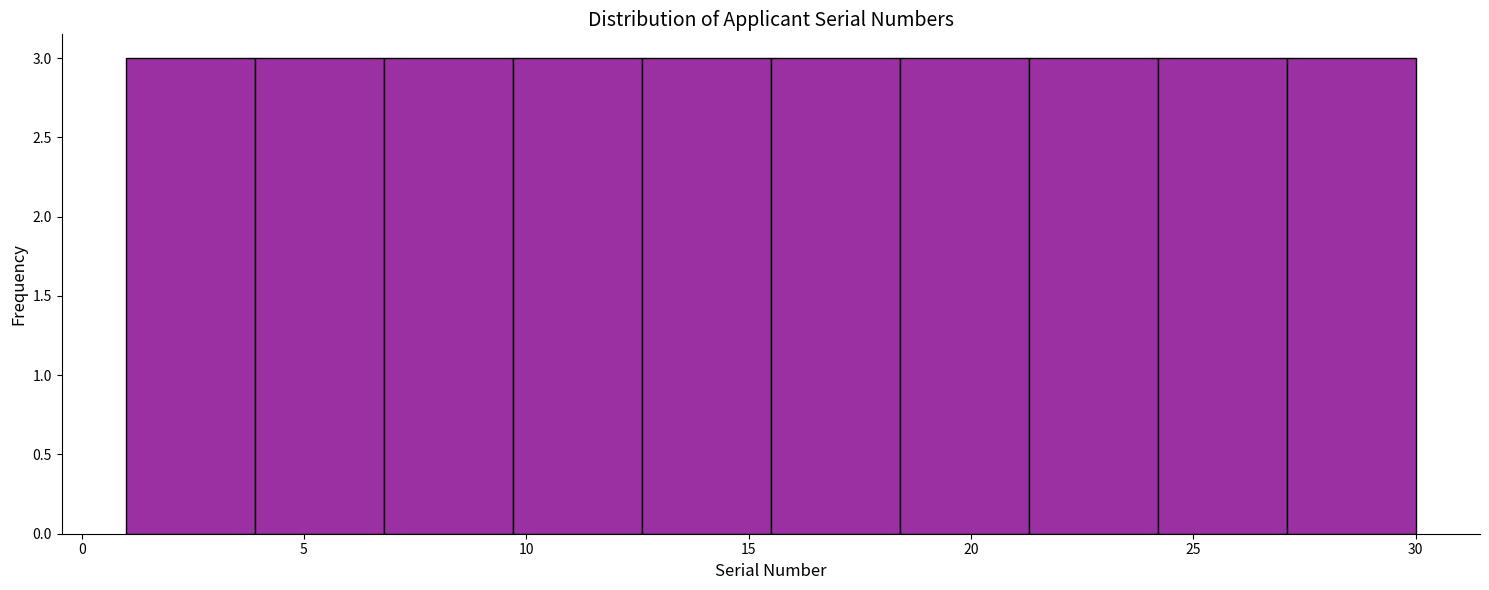

Reading left to right, list every bar in this chart as the range it spans on the x-axis followed by its height. Neither the bar edges nor the heights are printed on the chart, so give them approximately, as read against the axes.

1.0 to 3.9: 3
3.9 to 6.8: 3
6.8 to 9.7: 3
9.7 to 12.6: 3
12.6 to 15.5: 3
15.5 to 18.4: 3
18.4 to 21.3: 3
21.3 to 24.2: 3
24.2 to 27.1: 3
27.1 to 30.0: 3